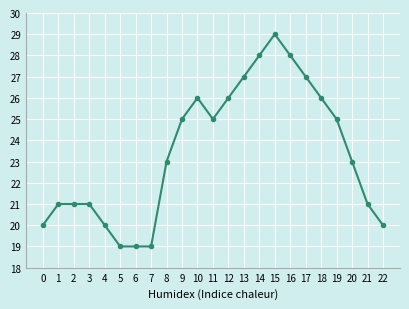

True or false: the data has more than 0 interior local peaks.

True